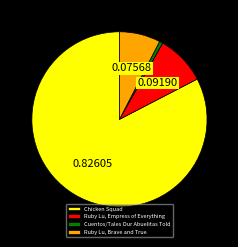

Which has a higher value, Chicken Squad or Cuentos/Tales Our Abuelitas Told?

Chicken Squad